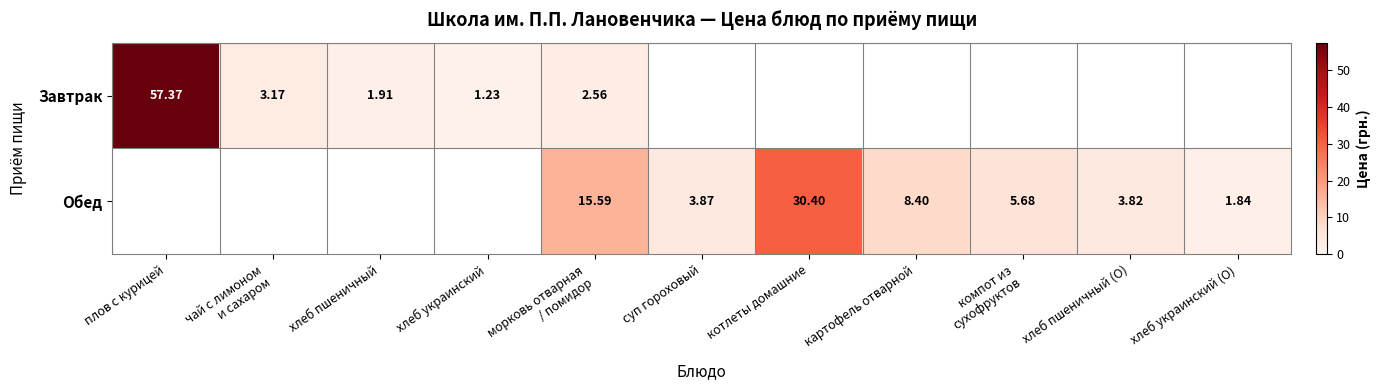

Is the value of Завтрак at плов с курицей greater than the value of Обед at котлеты домашние?

Yes